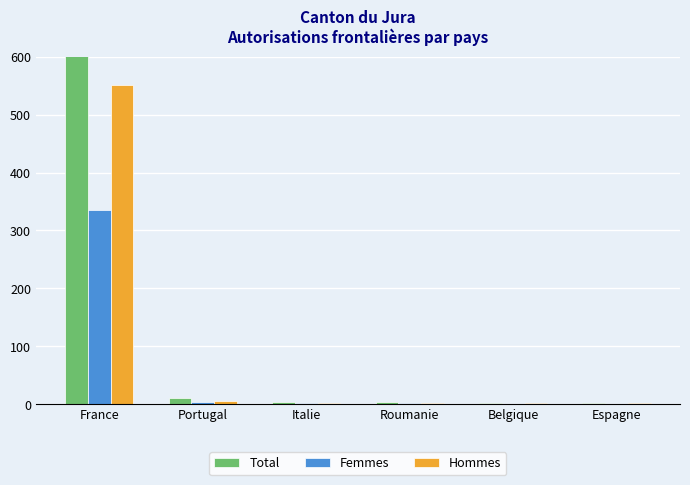

Which category has the lowest value in the Femmes series?

Belgique